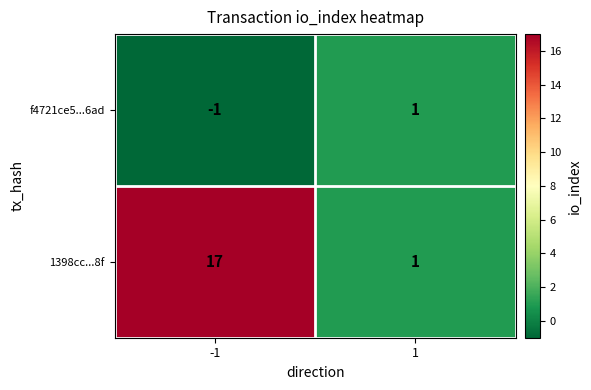

How many distinct data groups are displayed?

2